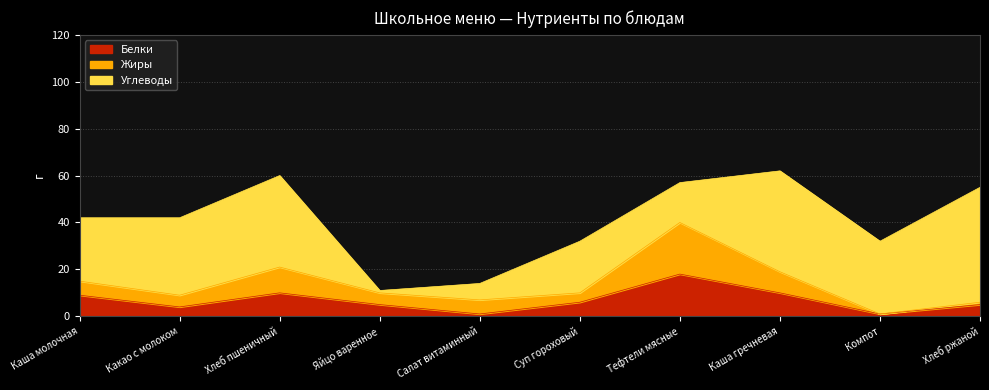

What is the average value of the Жиры series?

7